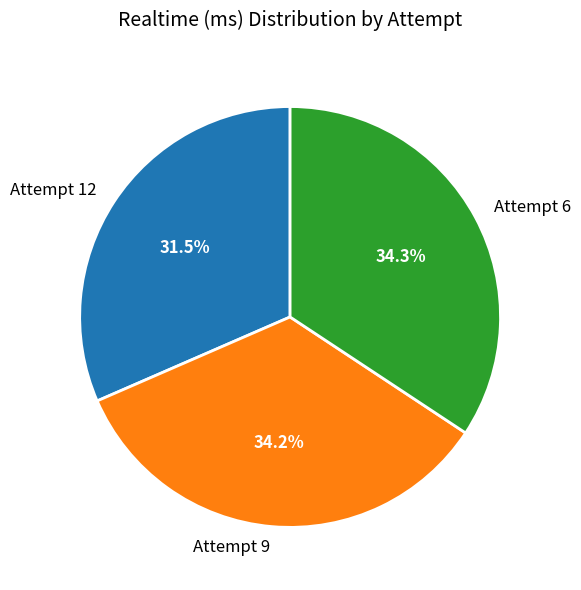

Which has a higher value, Attempt 12 or Attempt 6?

Attempt 6